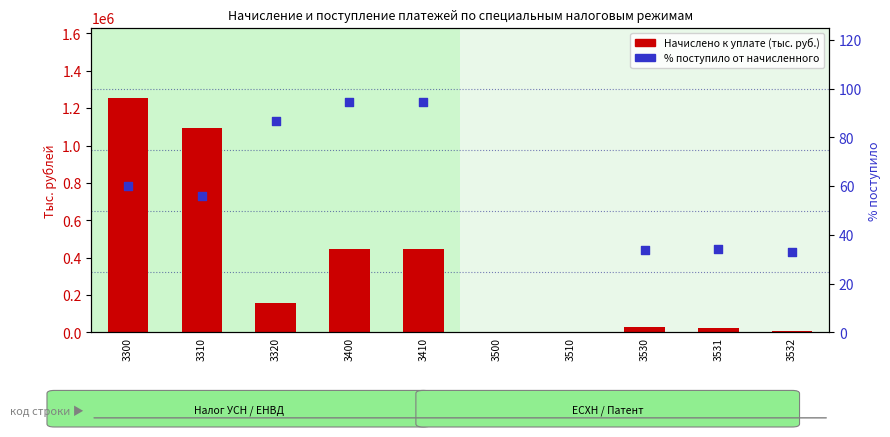

What is the total value across all series at 3510?

2265.6